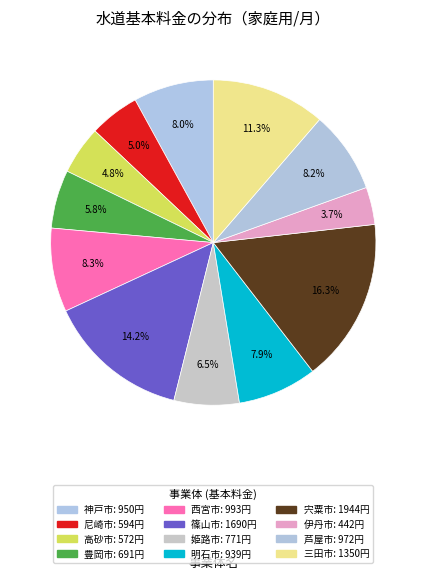

How many slices are in this pie chart?

12